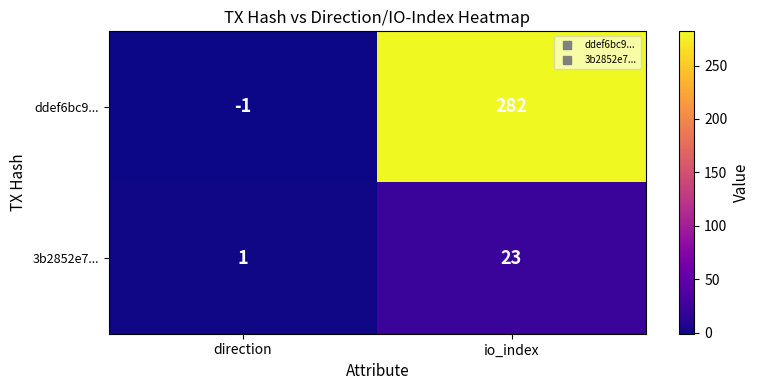

At which label is 3b2852e7... closest to 12?

direction